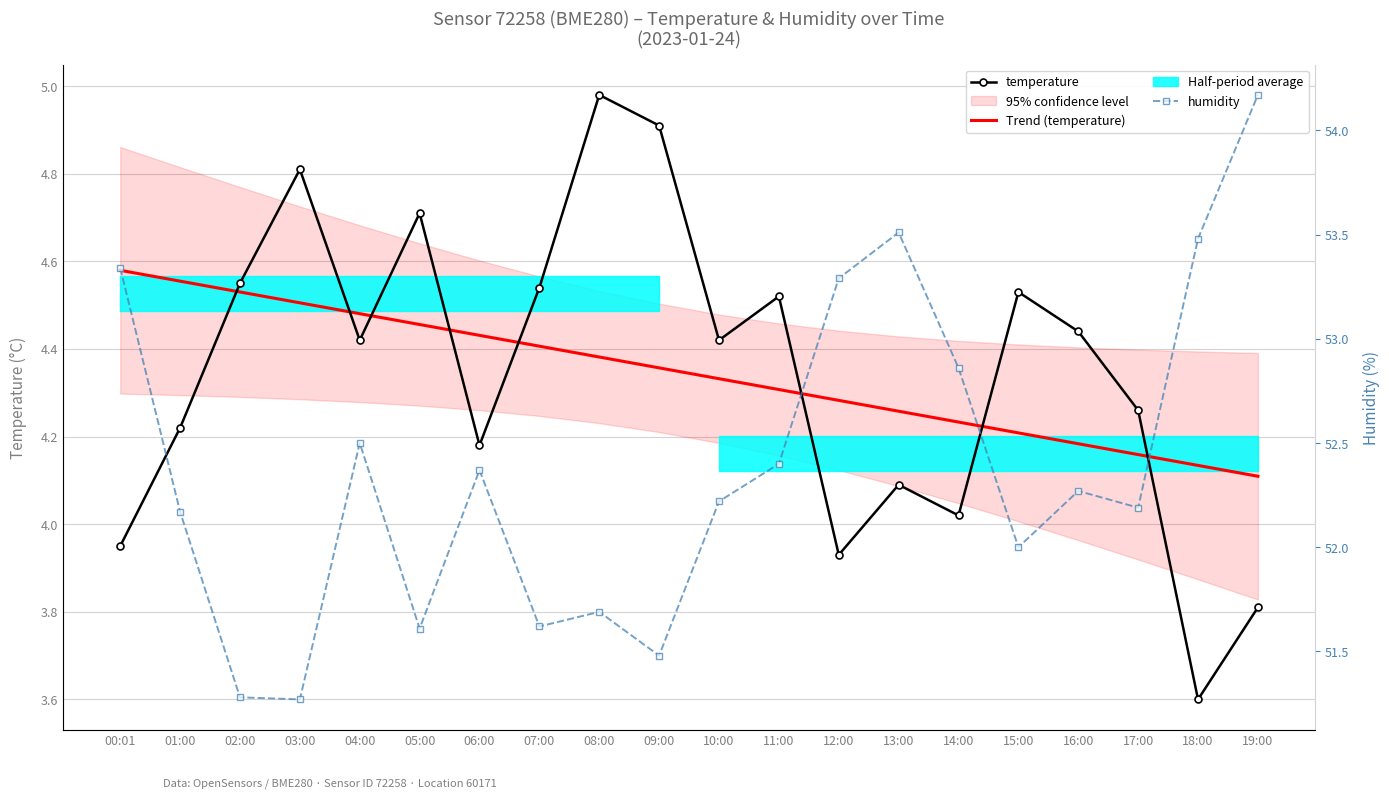

How many values in the temperature series are below 4?

4